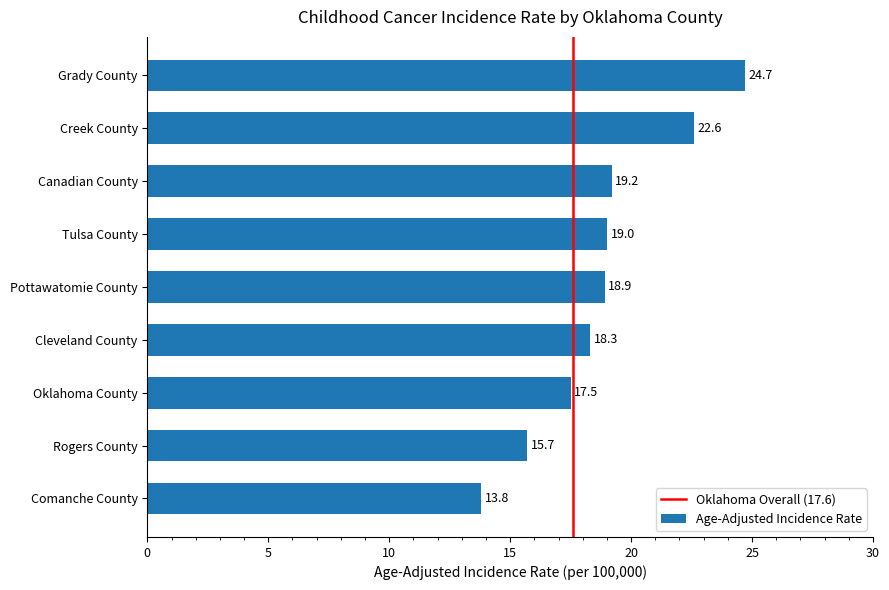

What is the sum of the values at Comanche County and Oklahoma County?

31.3